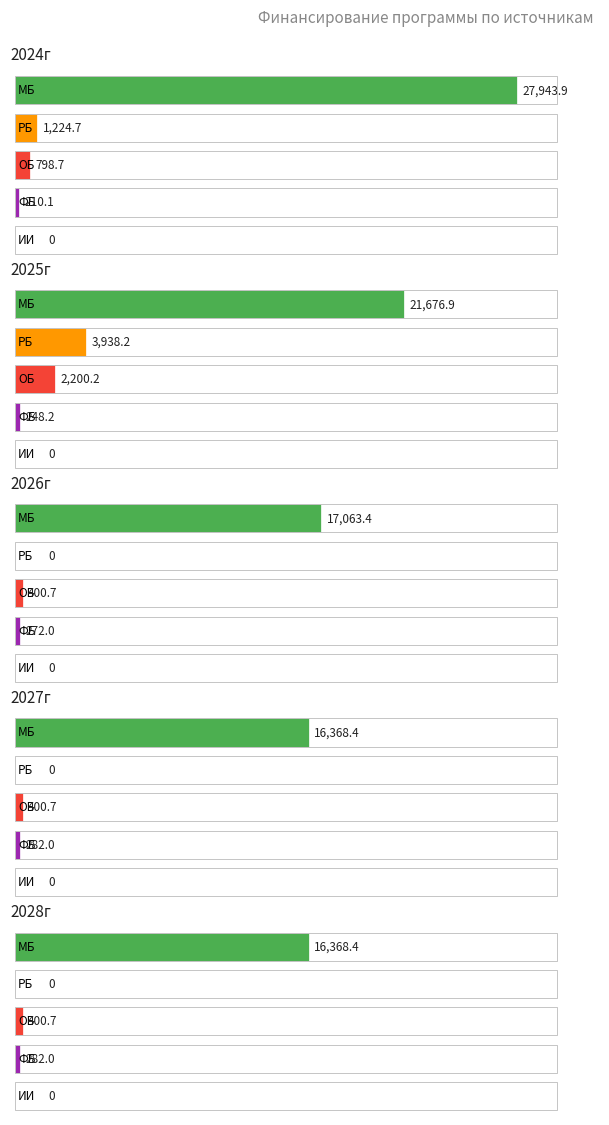

What is the difference between the second highest and minimum values in the ОБ series?

398.0